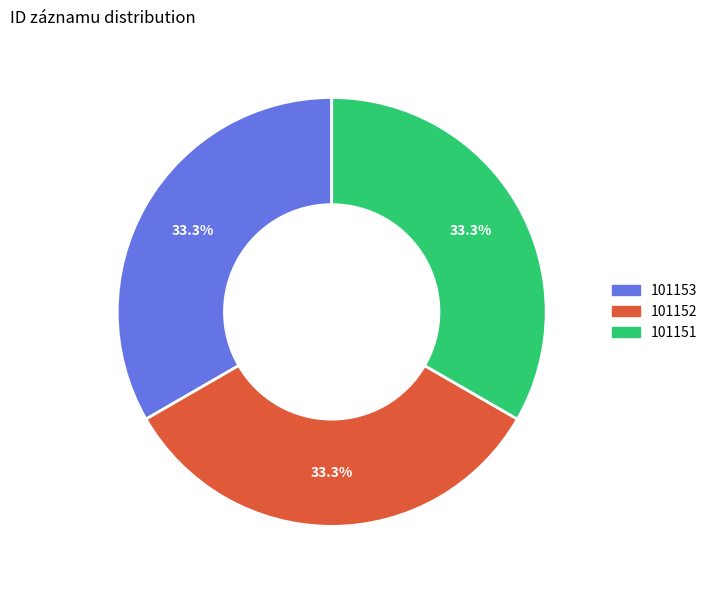

Is there any slice that represents more than half of the pie?

No